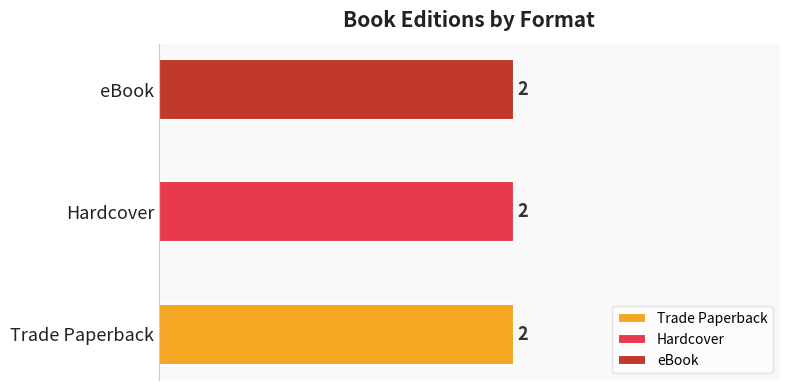

How many series are shown in this chart?

3